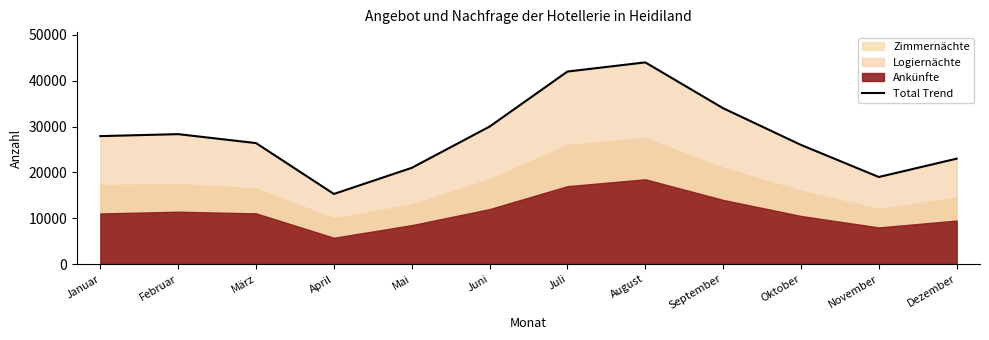

What is the greatest value displayed?

44000